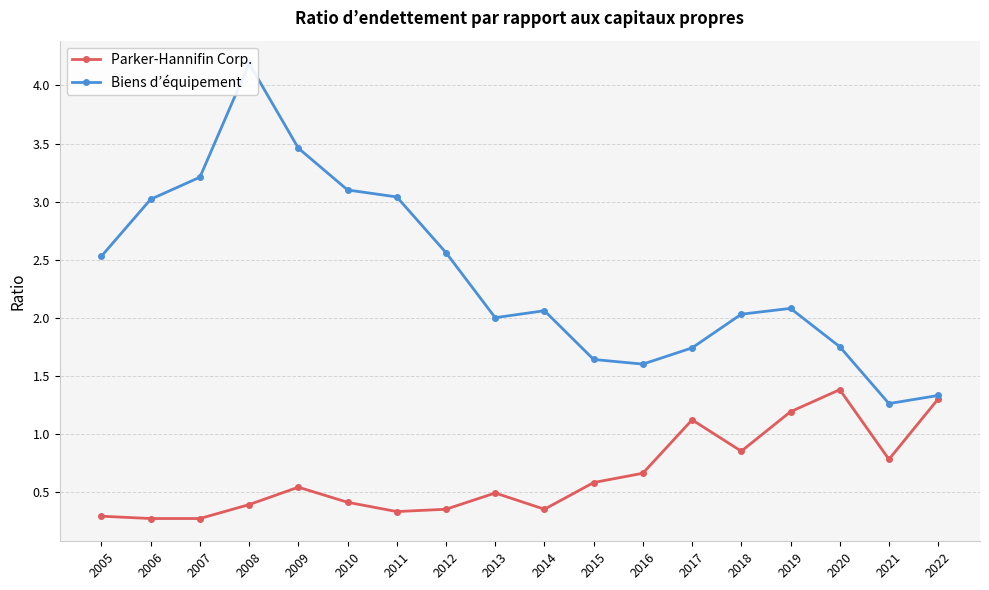

Rank the series at 2009 from lowest to highest value.

Parker-Hannifin Corp., Biens d’équipement